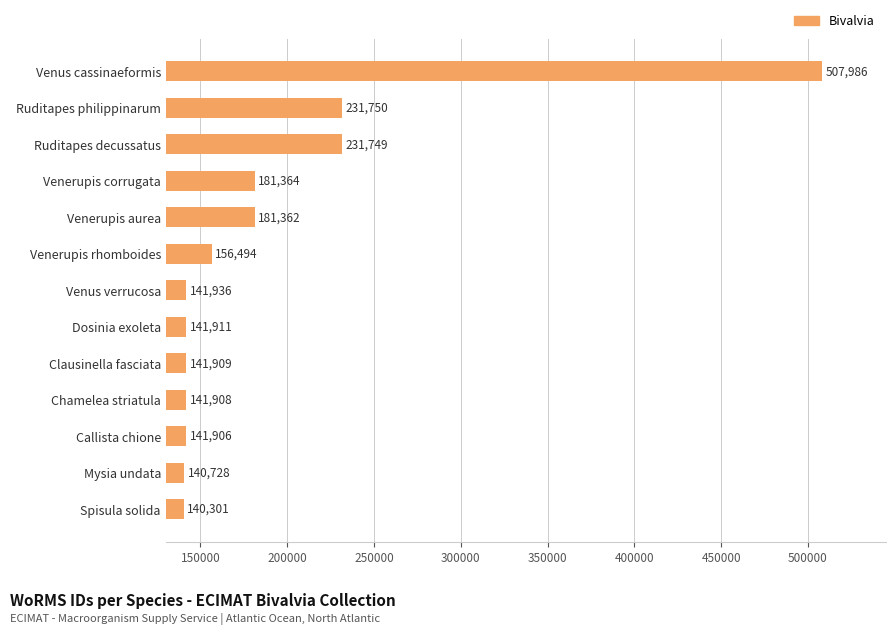

True or false: the data shows 141936 at Venus verrucosa.

True